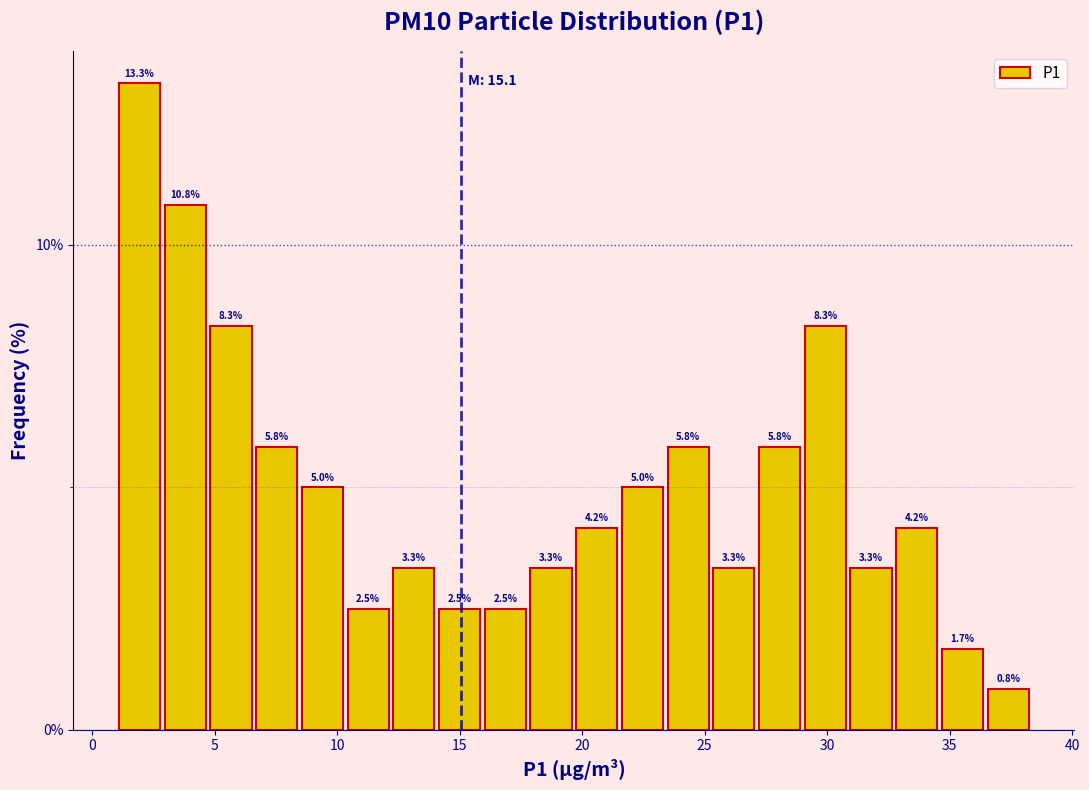

Read against the x-axis, roughly where is the centre of the tallest bar?

2.0